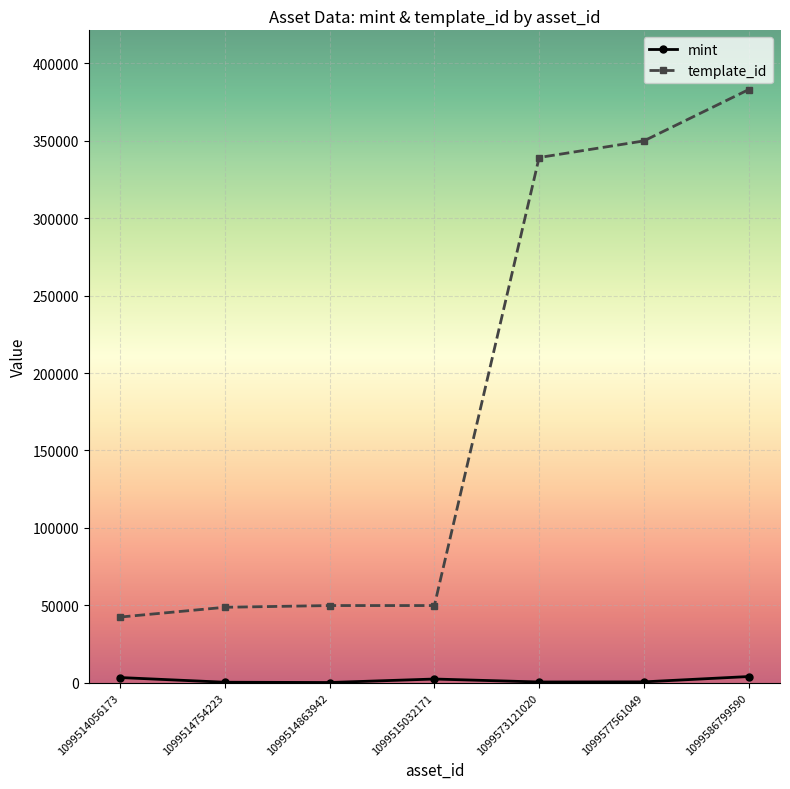

At which category is the sum across all series the highest?

1099586799590